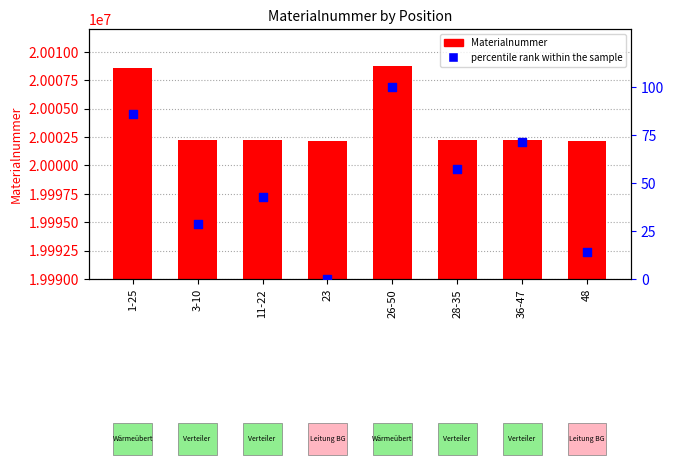

At how many categories does at least one series exceed 12882579?

8